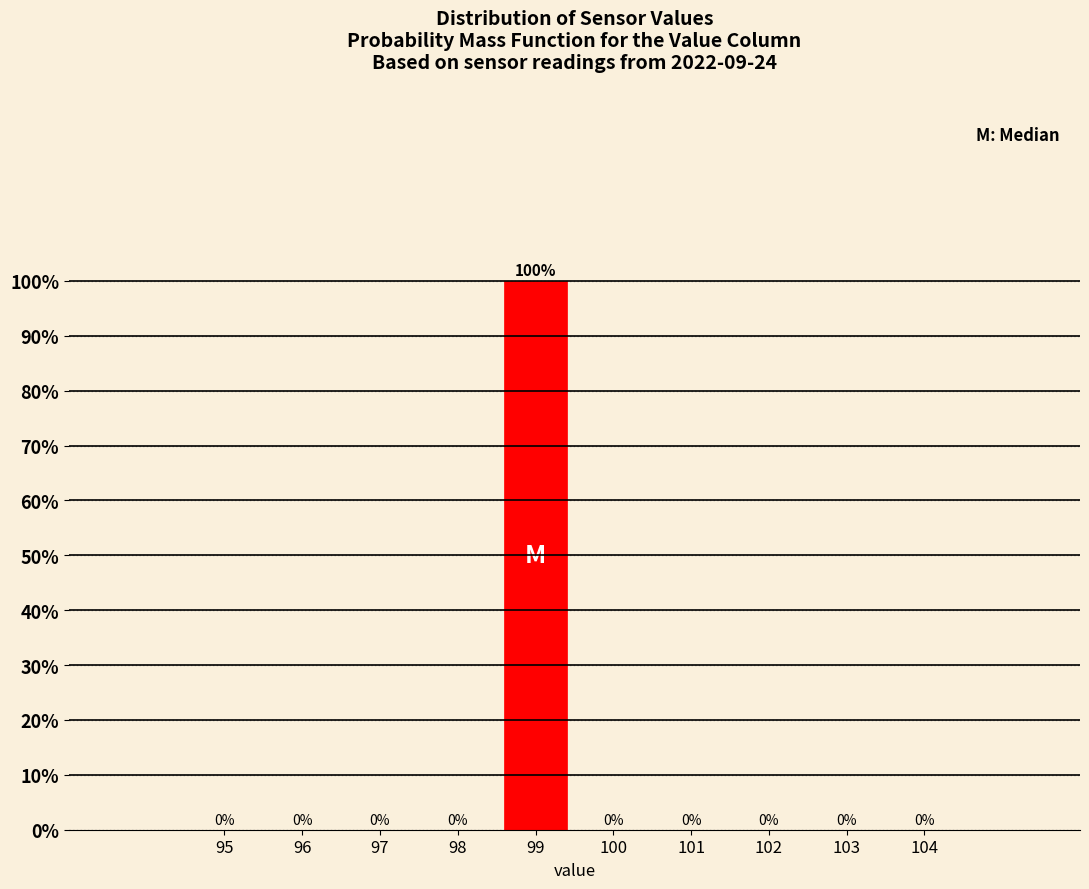

Reading right to left, extract all data points from this chart.

104=0	103=0	102=0	101=0	100=0	99=100	98=0	97=0	96=0	95=0